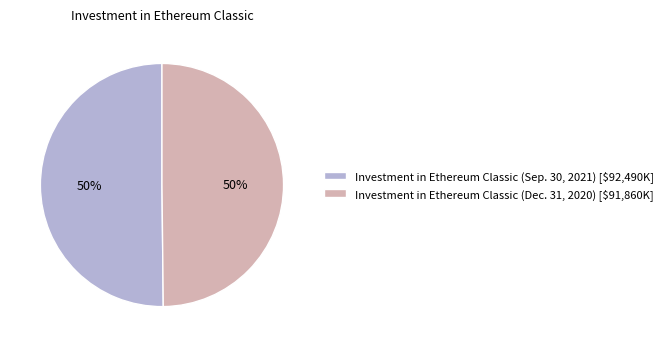

To the nearest percent, what percentage of the pie is Investment in Ethereum Classic (Sep. 30, 2021)?

50%